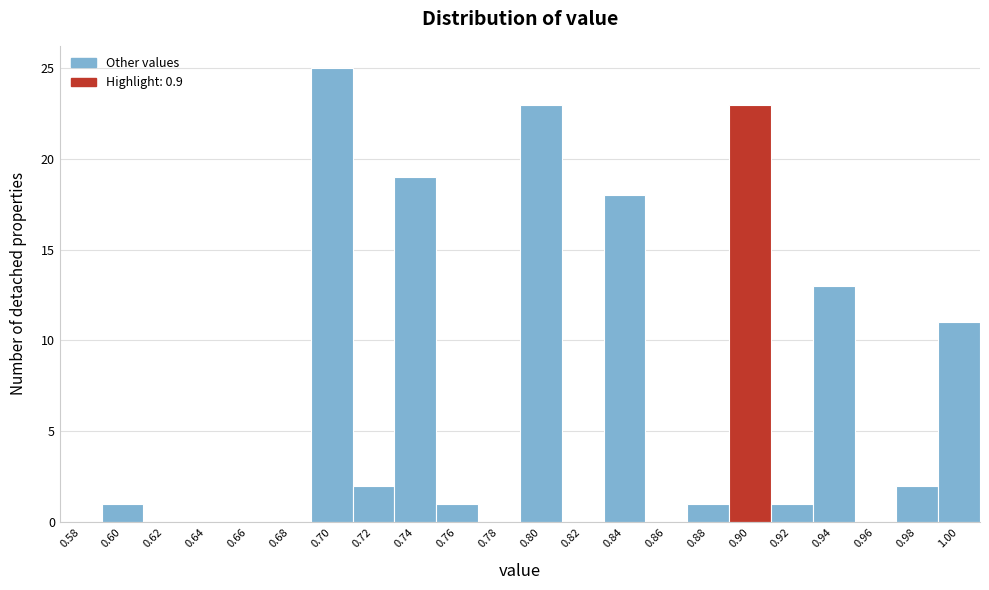

Reading left to right, list all the values displayed in this chart.

0.58=0	0.60=1	0.62=0	0.64=0	0.66=0	0.68=0	0.70=25	0.72=2	0.74=19	0.76=1	0.78=0	0.80=23	0.82=0	0.84=18	0.86=0	0.88=1	0.90=23	0.92=1	0.94=13	0.96=0	0.98=2	1.00=11